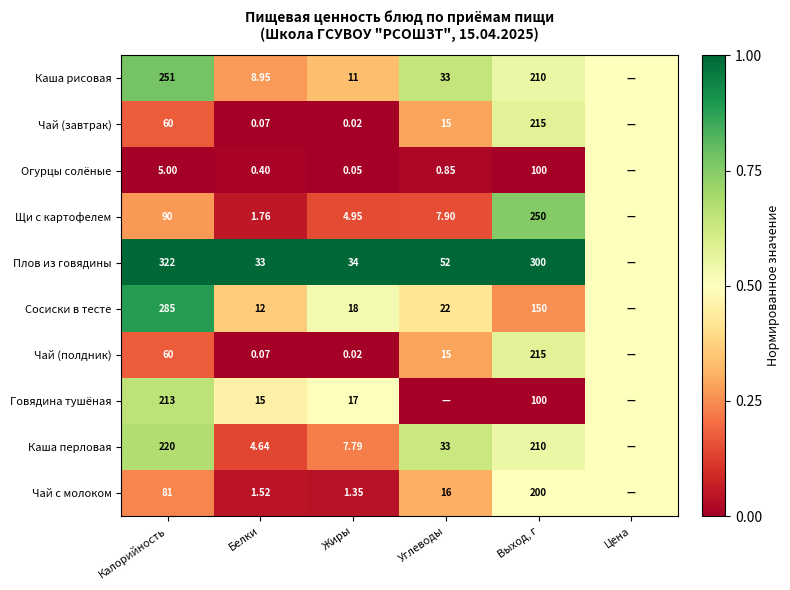

The value of Чай (полдник) at Белки is -0.3. True or false?

False